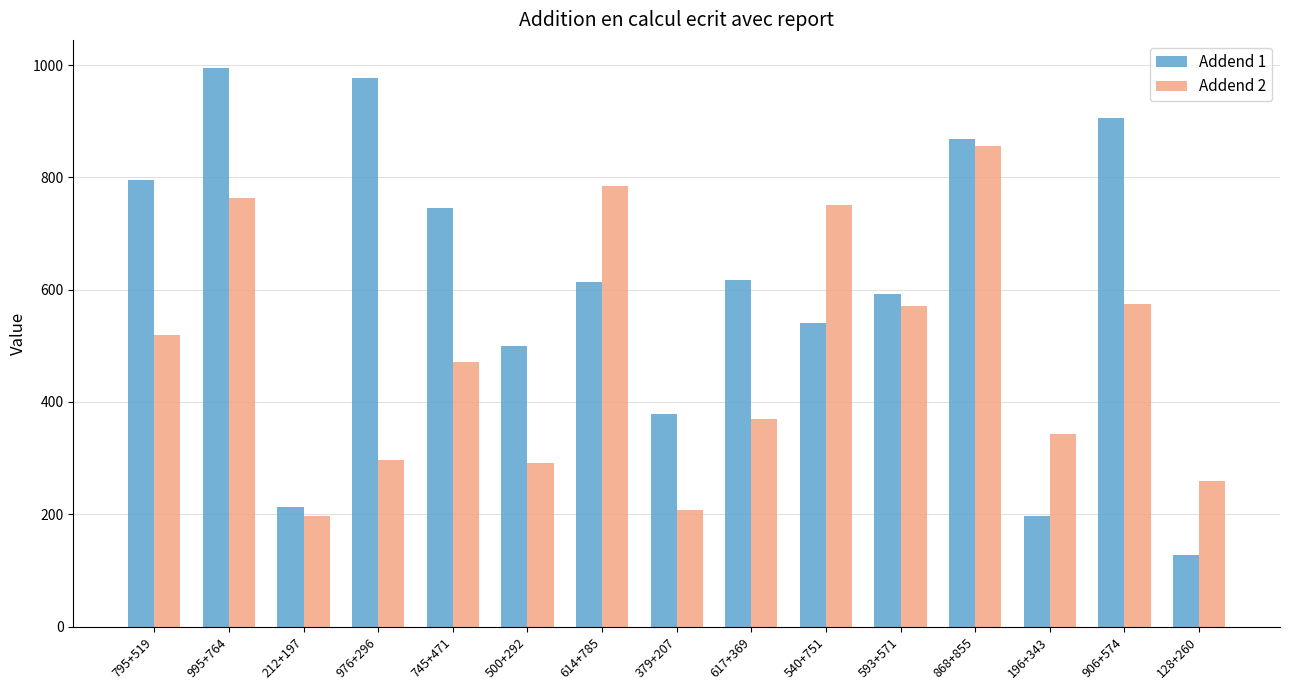

How many bars are there in total?

30